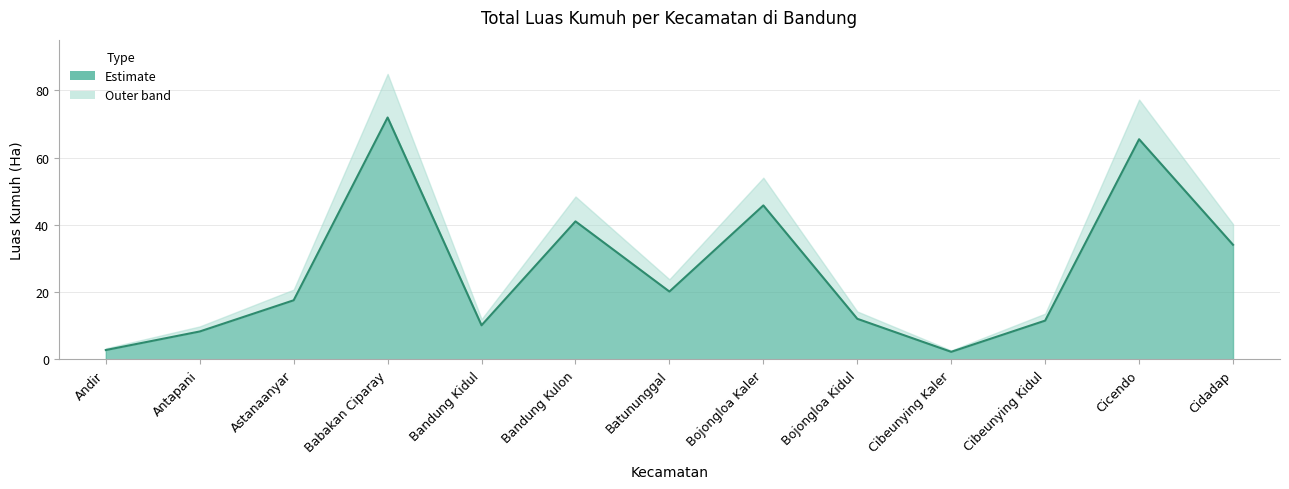

At which category does the chart reach its peak across all series?

Babakan Ciparay